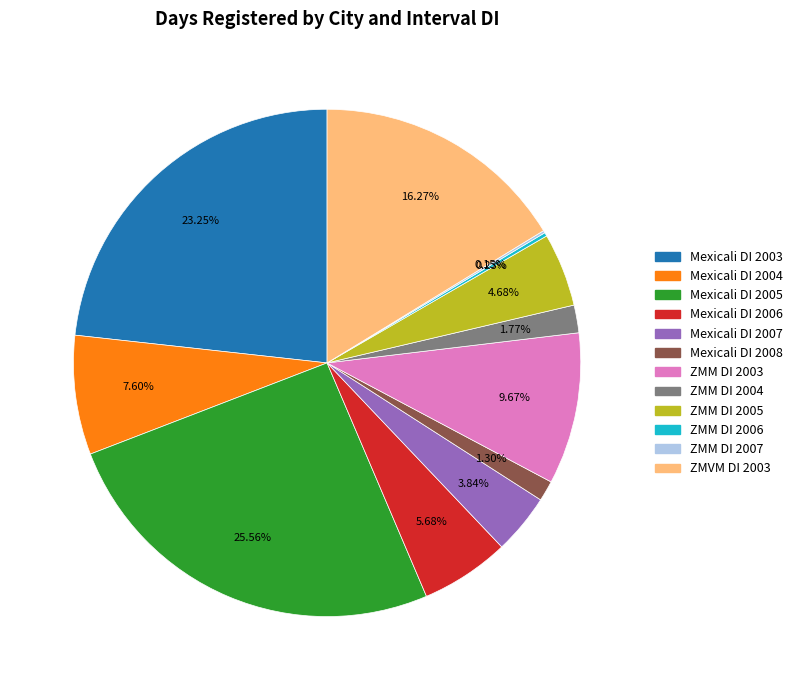

What percentage is NOT represented by Mexicali DI 2008?

98.7%